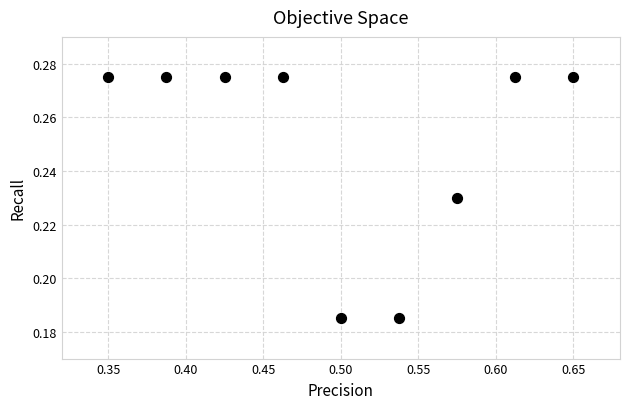

Count the number of points in this scatter plot.

9